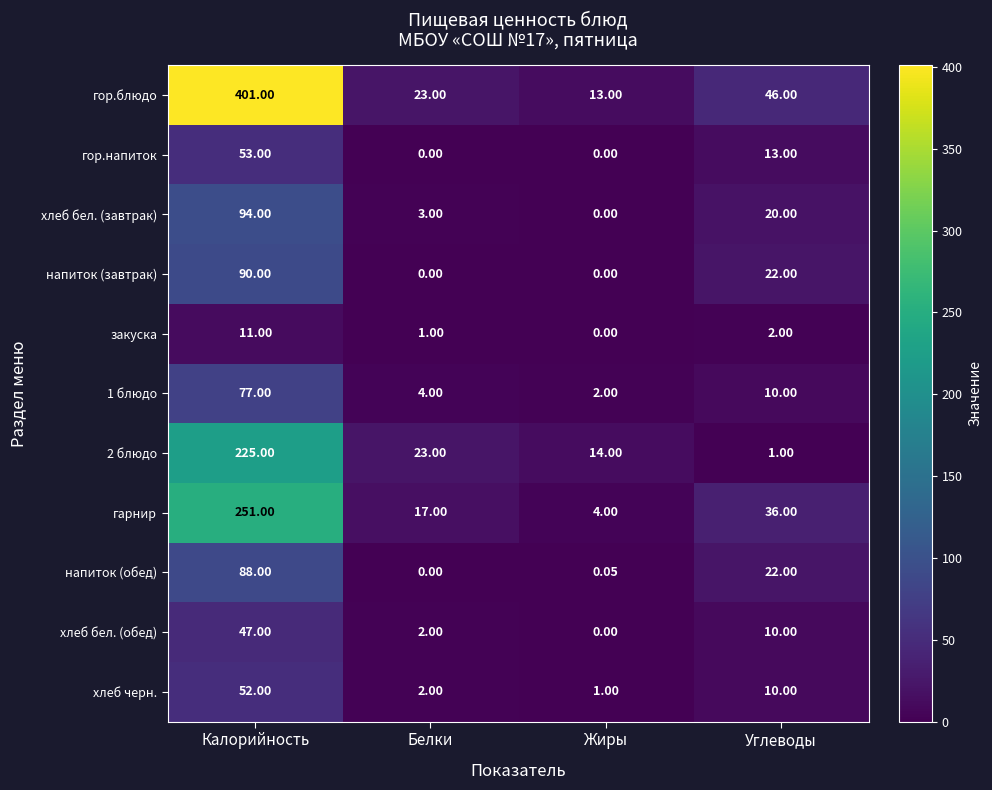

At which category is the sum across all series the highest?

Калорийность